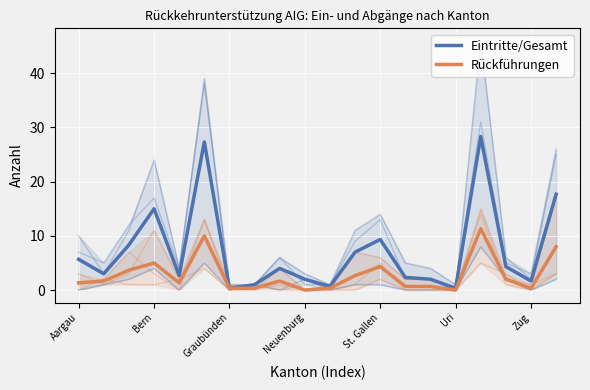

Rank the series at Neuenburg from lowest to highest value.

Rückführungen, Eintritte/Gesamt